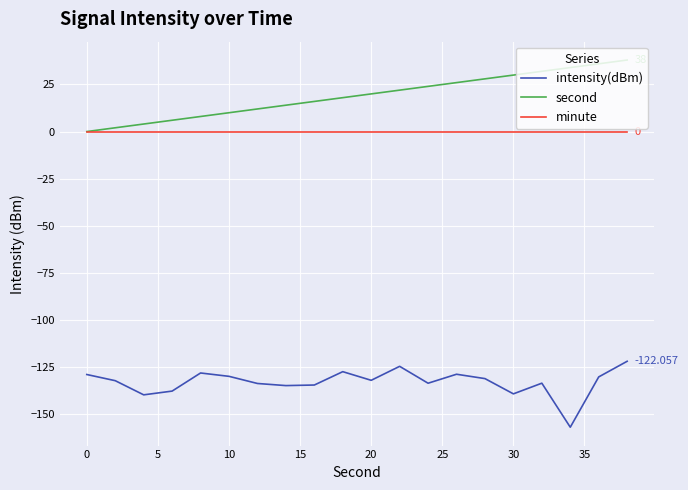

True or false: intensity(dBm) and minute cross at least once.

False